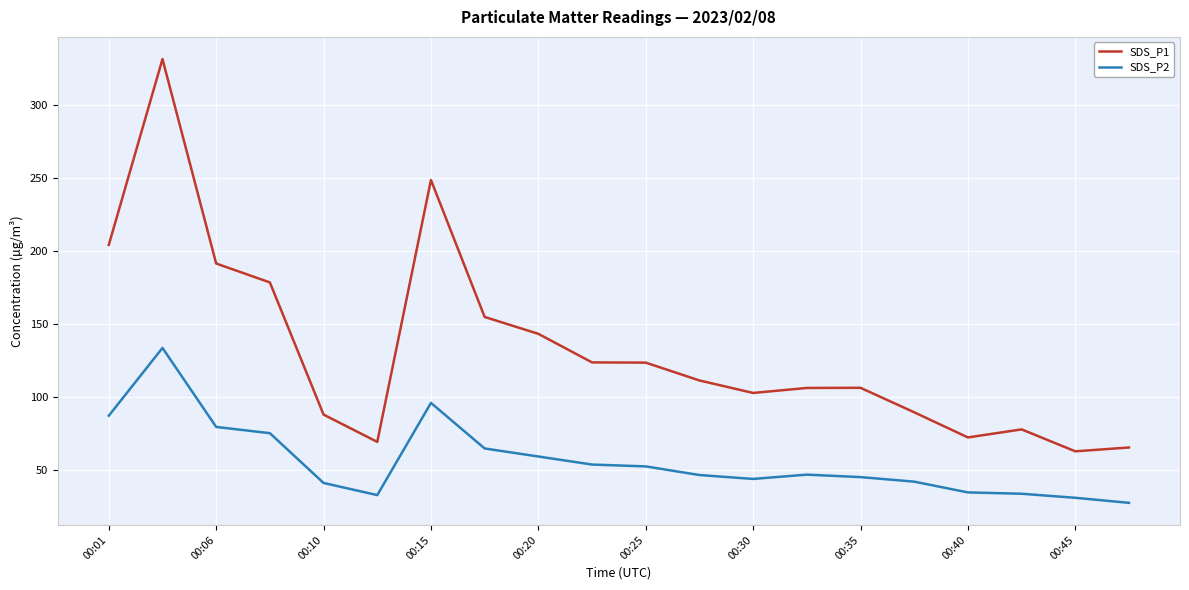

Which series has the widest spread of values?

SDS_P1